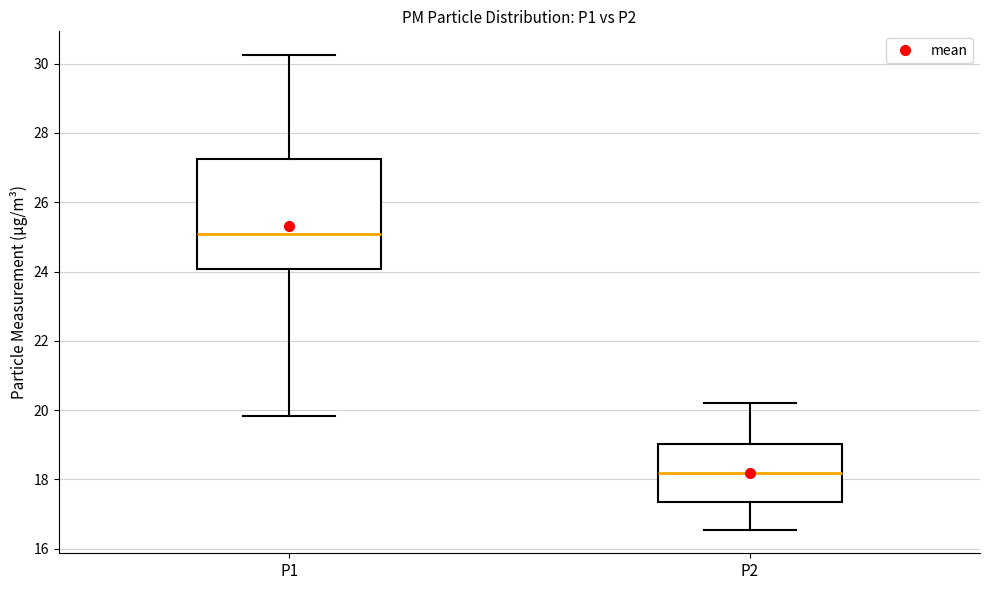

Reading left to right, read every box against the y-axis: the position of its median line, the range the box covers, and the ends of its whiskers. The values are not printed on the chart, so give them approximately, as read against the axis.

P1: median 25.0, box 24.0 to 27.2, whiskers 19.8 to 30.2
P2: median 18.2, box 17.4 to 19.0, whiskers 16.6 to 20.2